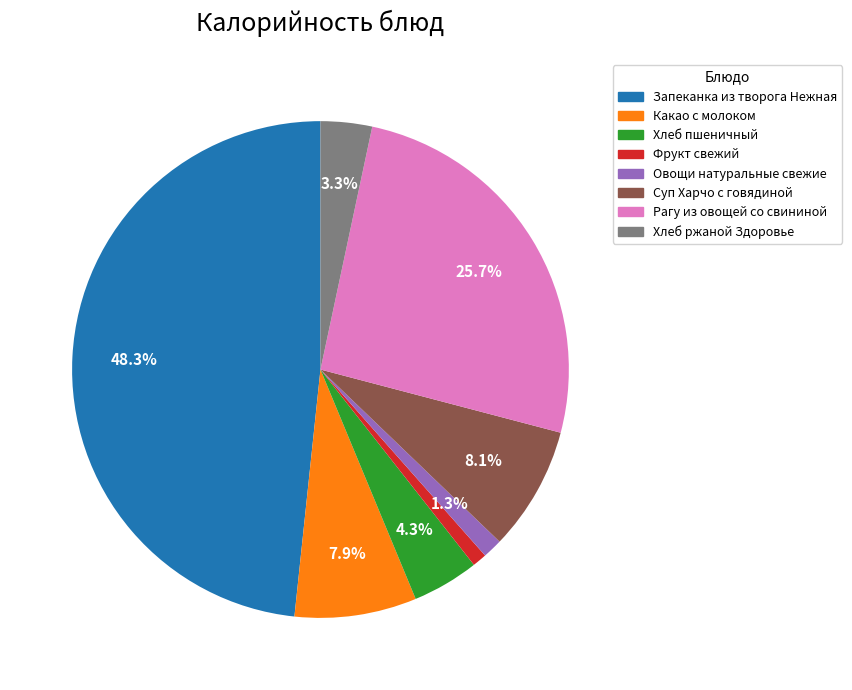

Is Рагу из овощей со свининой the majority of the pie?

No